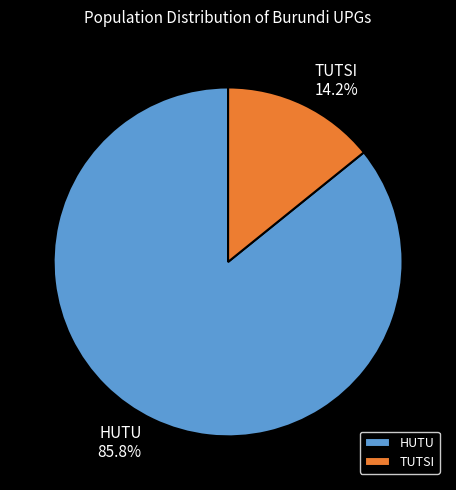

How many slices are in this pie chart?

2